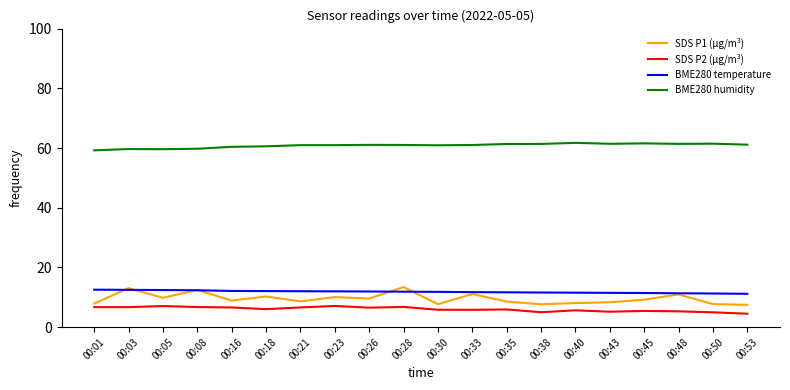

Which series has the largest range (max minus min)?

SDS P1 (µg/m³)